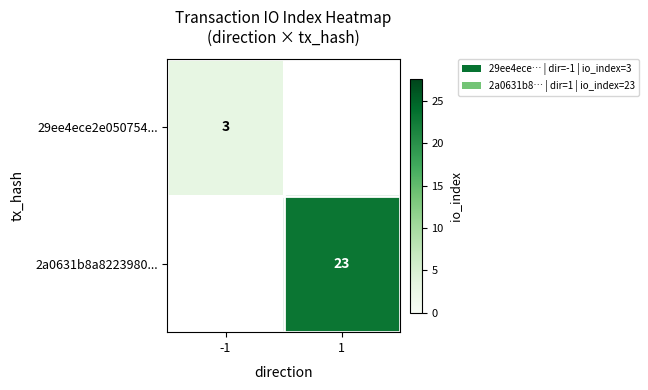

Count the number of categories in the chart.

2